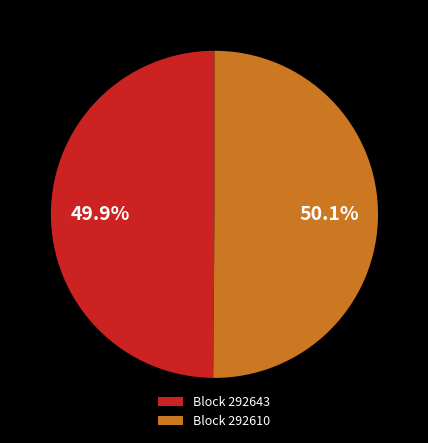

To the nearest percent, what is the difference between the largest and smallest slice percentages?

0%